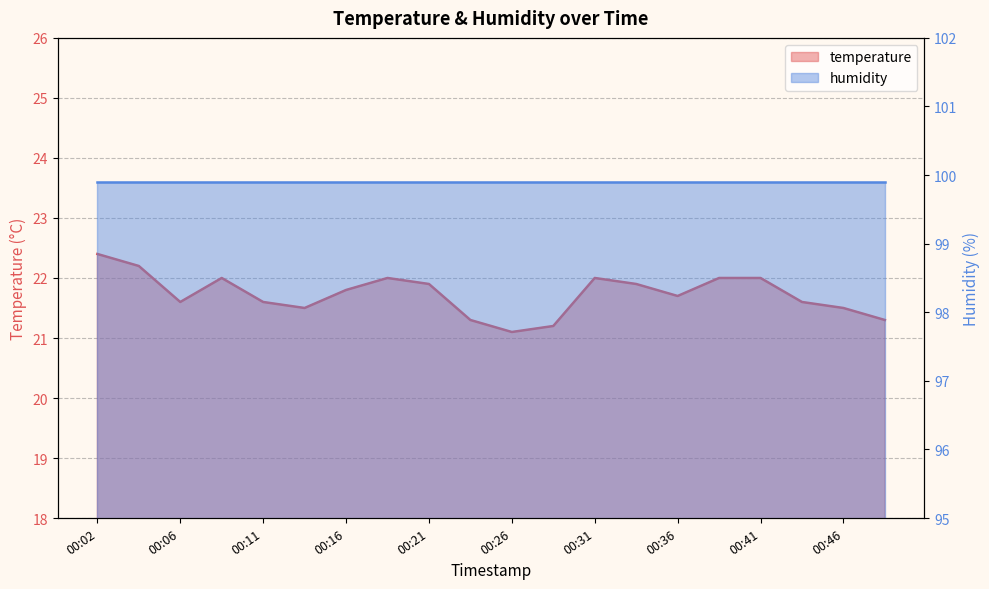

Where is the data nearest to the value 21?

00:26